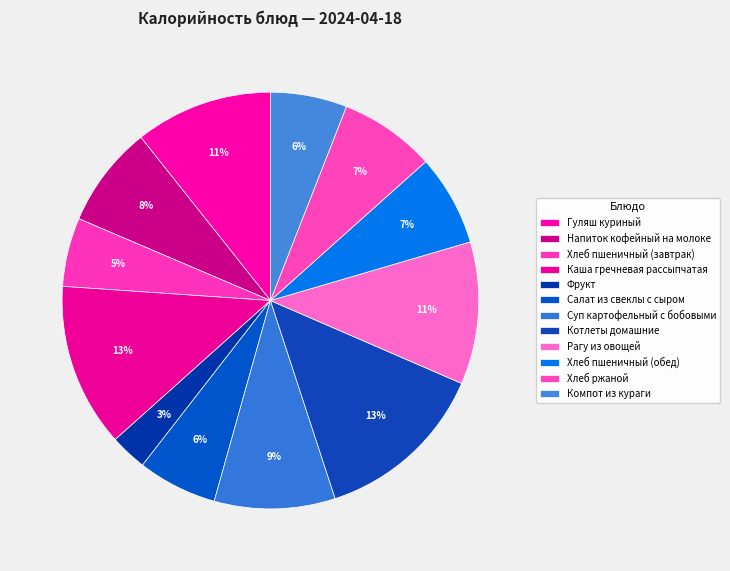

Count the number of slices in the pie.

12